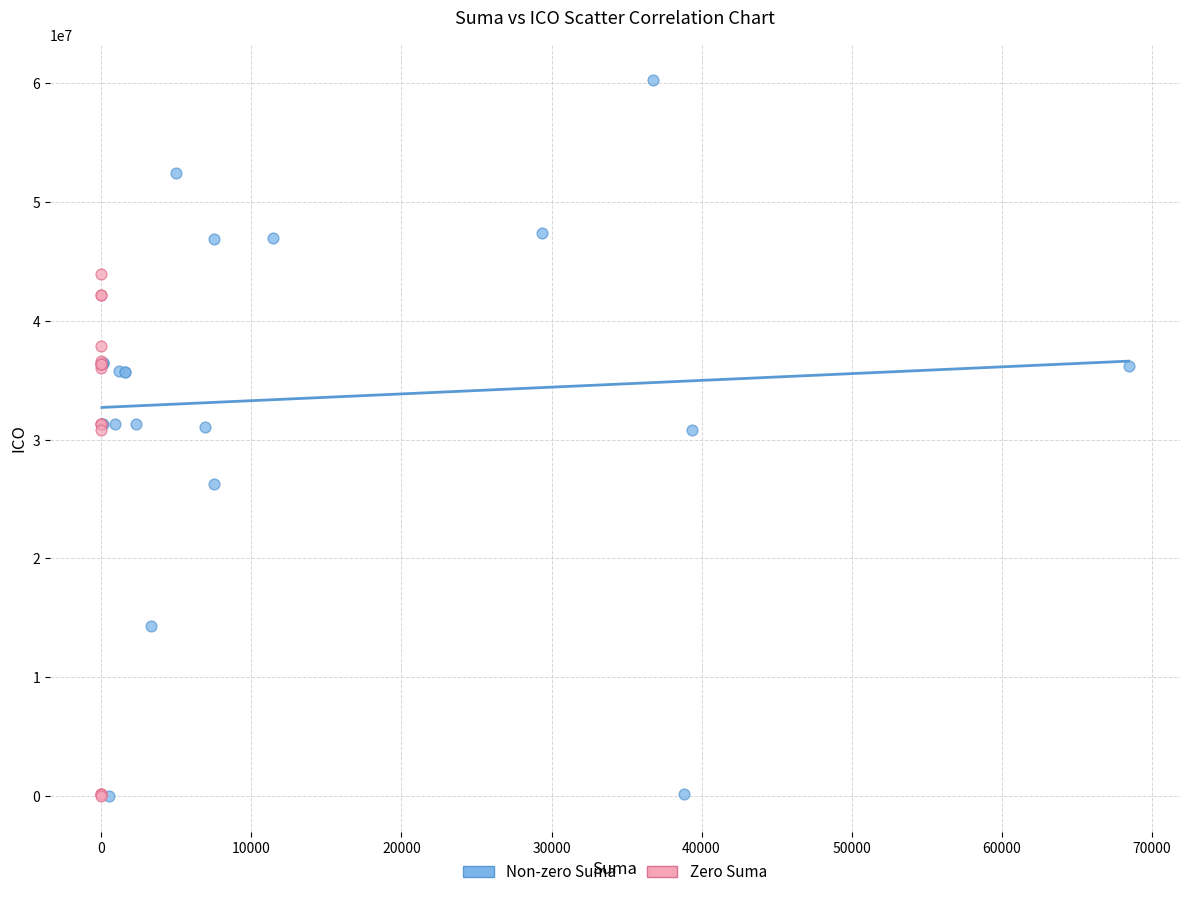

Which series contains the highest Y value?

Non-zero Suma